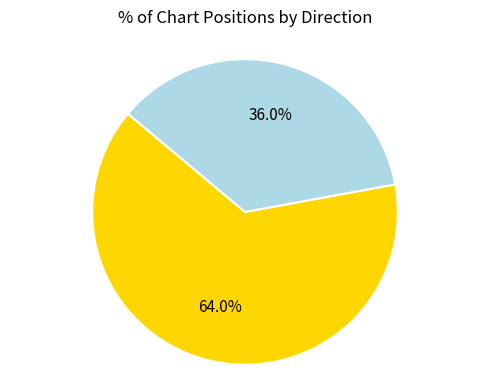

Does any single category account for the majority?

Yes